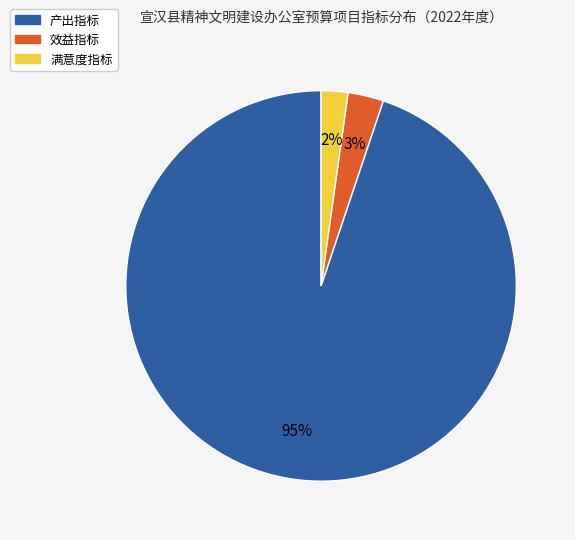

Is there any slice that represents more than half of the pie?

Yes